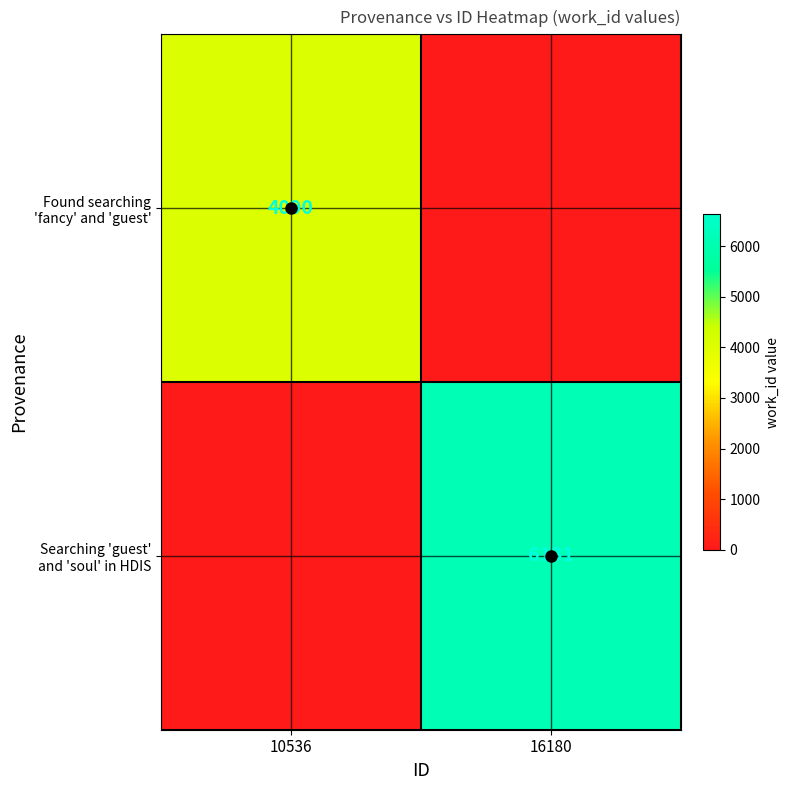

What is the maximum value shown in the chart?

6131.0